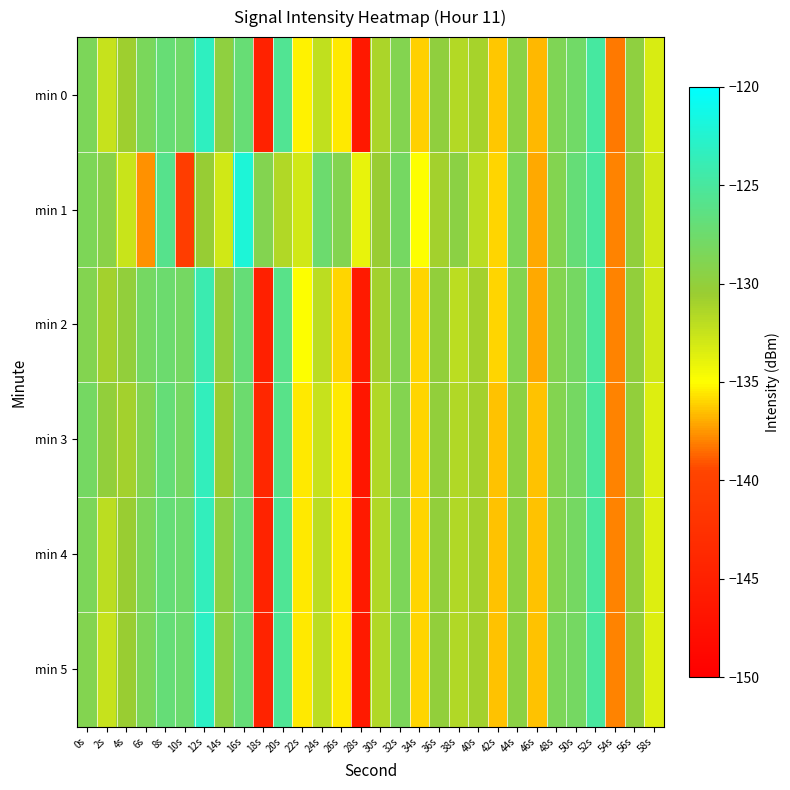

Reading left to right, list all the values displayed in this chart.

min 0: 0s=-128.5	2s=-132.5	4s=-130.7	6s=-128.4	8s=-127.1	10s=-127.7	12s=-123.3	14s=-129.7	16s=-127.0	18s=-144.6	20s=-125.5	22s=-135.3	24s=-132.3	26s=-135.6	28s=-146.2	30s=-131.3	32s=-128.9	34s=-136.1	36s=-129.9	38s=-131.6	40s=-131.1	42s=-136.3	44s=-129.4	46s=-136.7	48s=-128.8	50s=-127.8	52s=-124.8	54s=-138.2	56s=-129.8	58s=-133.3
min 1: 0s=-128.6	2s=-129.5	4s=-132.6	6s=-137.7	8s=-125.9	10s=-140.6	12s=-130.4	14s=-133.0	16s=-122.1	18s=-129.0	20s=-131.5	22s=-133.0	24s=-127.5	26s=-129.0	28s=-134.0	30s=-130.5	32s=-128.0	34s=-135.0	36s=-131.0	38s=-129.5	40s=-132.0	42s=-136.0	44s=-128.5	46s=-137.0	48s=-129.0	50s=-127.0	52s=-125.0	54s=-138.0	56s=-130.0	58s=-133.0
min 2: 0s=-129.0	2s=-131.0	4s=-130.0	6s=-128.0	8s=-127.5	10s=-128.0	12s=-124.0	14s=-130.0	16s=-127.0	18s=-145.0	20s=-126.0	22s=-135.0	24s=-132.0	26s=-136.0	28s=-146.0	30s=-131.0	32s=-129.0	34s=-136.0	36s=-130.0	38s=-132.0	40s=-131.0	42s=-136.0	44s=-129.0	46s=-137.0	48s=-129.0	50s=-128.0	52s=-125.0	54s=-138.0	56s=-130.0	58s=-133.0
min 3: 0s=-128.0	2s=-130.0	4s=-131.0	6s=-129.0	8s=-127.0	10s=-128.0	12s=-123.5	14s=-130.5	16s=-127.5	18s=-144.0	20s=-126.0	22s=-135.5	24s=-132.5	26s=-135.5	28s=-146.5	30s=-131.5	32s=-129.0	34s=-136.0	36s=-130.0	38s=-131.5	40s=-131.0	42s=-136.5	44s=-129.5	46s=-136.5	48s=-129.0	50s=-128.0	52s=-125.0	54s=-138.0	56s=-130.0	58s=-133.5
min 4: 0s=-128.5	2s=-132.0	4s=-130.5	6s=-128.5	8s=-127.0	10s=-127.5	12s=-123.5	14s=-129.5	16s=-127.0	18s=-144.5	20s=-125.5	22s=-135.5	24s=-132.0	26s=-135.5	28s=-146.0	30s=-131.5	32s=-128.5	34s=-136.0	36s=-130.0	38s=-131.5	40s=-131.0	42s=-136.5	44s=-129.5	46s=-136.5	48s=-129.0	50s=-128.0	52s=-125.0	54s=-138.0	56s=-130.0	58s=-133.5
min 5: 0s=-129.0	2s=-132.5	4s=-130.5	6s=-128.5	8s=-127.0	10s=-127.5	12s=-123.0	14s=-129.5	16s=-127.0	18s=-144.5	20s=-125.5	22s=-135.5	24s=-132.0	26s=-135.5	28s=-146.0	30s=-131.5	32s=-128.5	34s=-136.0	36s=-130.0	38s=-131.5	40s=-131.0	42s=-136.5	44s=-129.5	46s=-136.5	48s=-128.5	50s=-128.0	52s=-125.0	54s=-138.0	56s=-130.0	58s=-133.5